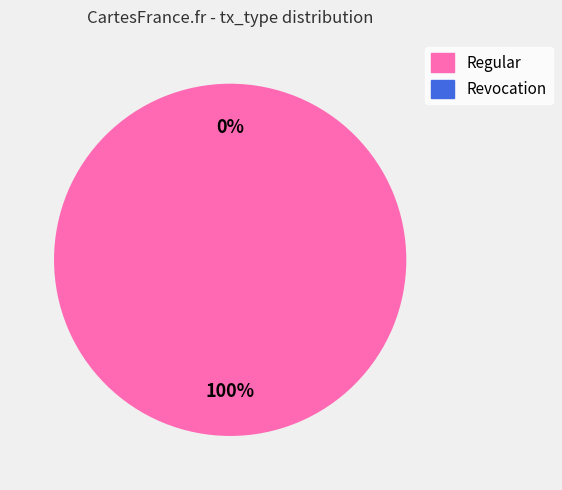

Is it true that Revocation is 0% of the pie?

True